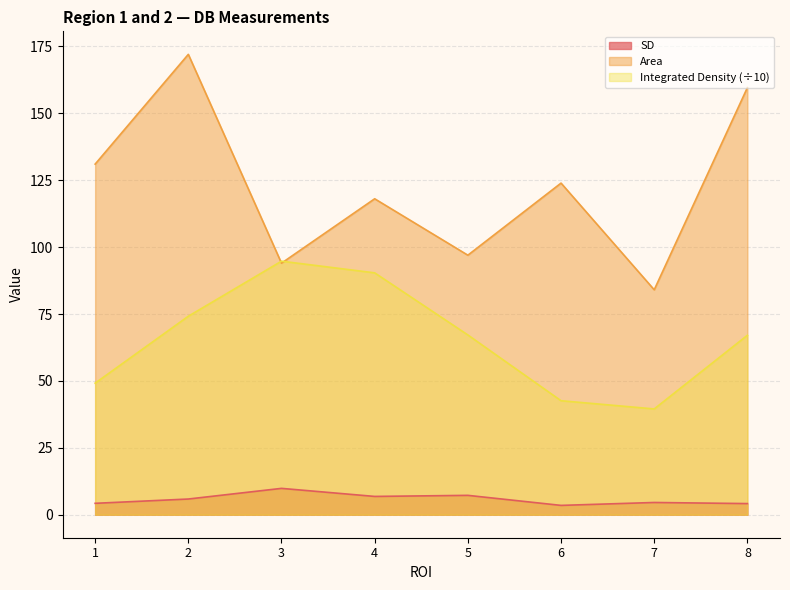

What is the sum of all SD values?

46.2